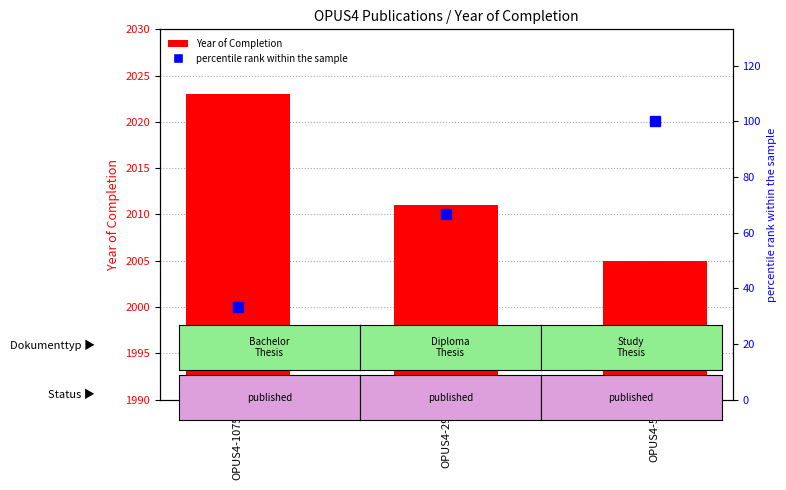

Which category has the lowest value in the percentile rank within the sample series?

OPUS4-10750